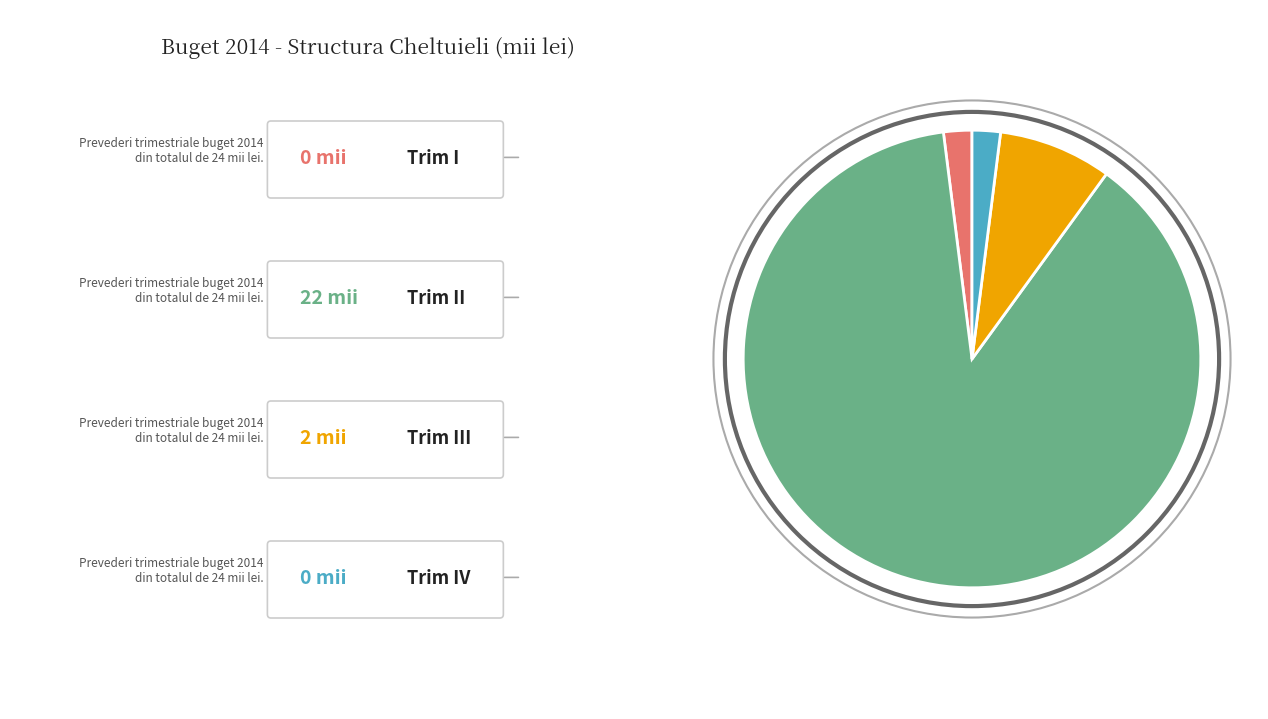

Is there a majority slice in this chart?

Yes